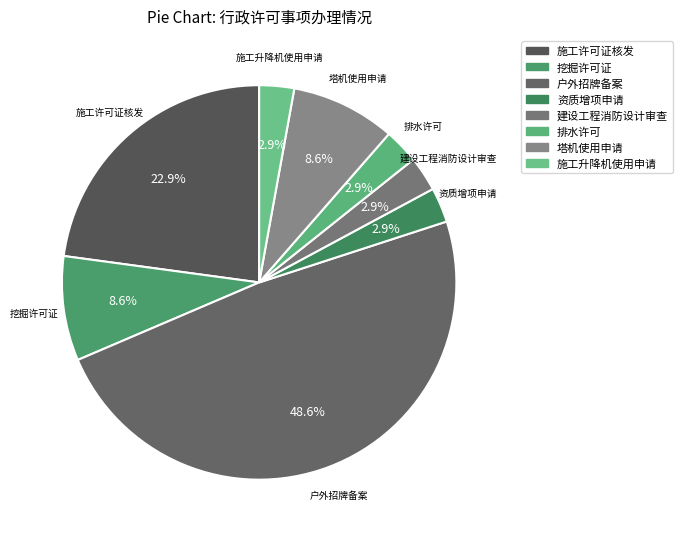

To the nearest percent, what percentage of the pie is 施工许可证核发?

23%